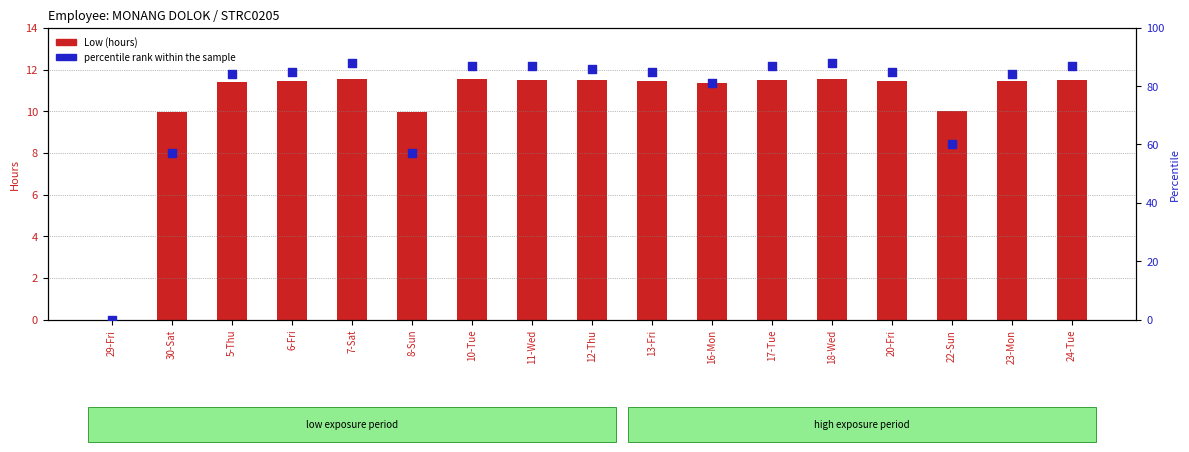

Which series reaches the minimum Y coordinate?

Low (hours)